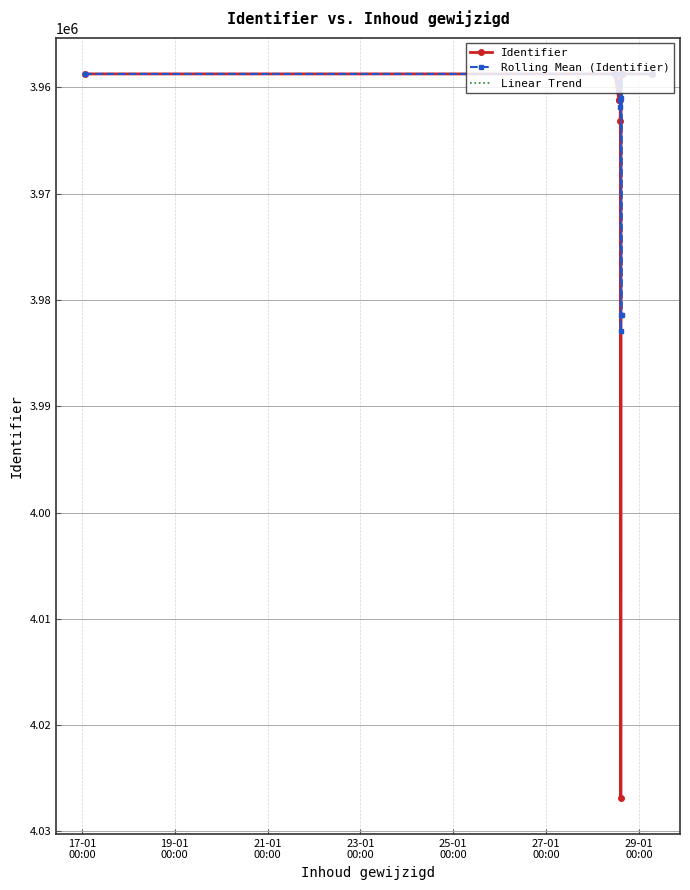

Reading right to left, what are all the values shown in this chart?

Identifier: 3958732.0	3958731.0	3958729.0	3958728.0	4026835.0	3958727.0	3963151.0	3961143.0	3961142.0	3961141.0	3958726.0	3958725.0
Rolling Mean (Identifier): 3958730.7	3958729.3	3981430.7	3981430.0	3982904.3	3961007.0	3961812.0	3961142.0	3960336.3	3959530.7	3958725.5	3958725.0
Linear Trend: 3958732.0	3958731.4	3958730.7	3958730.1	3958729.5	3958728.8	3958728.2	3958727.5	3958726.9	3958726.3	3958725.6	3958725.0